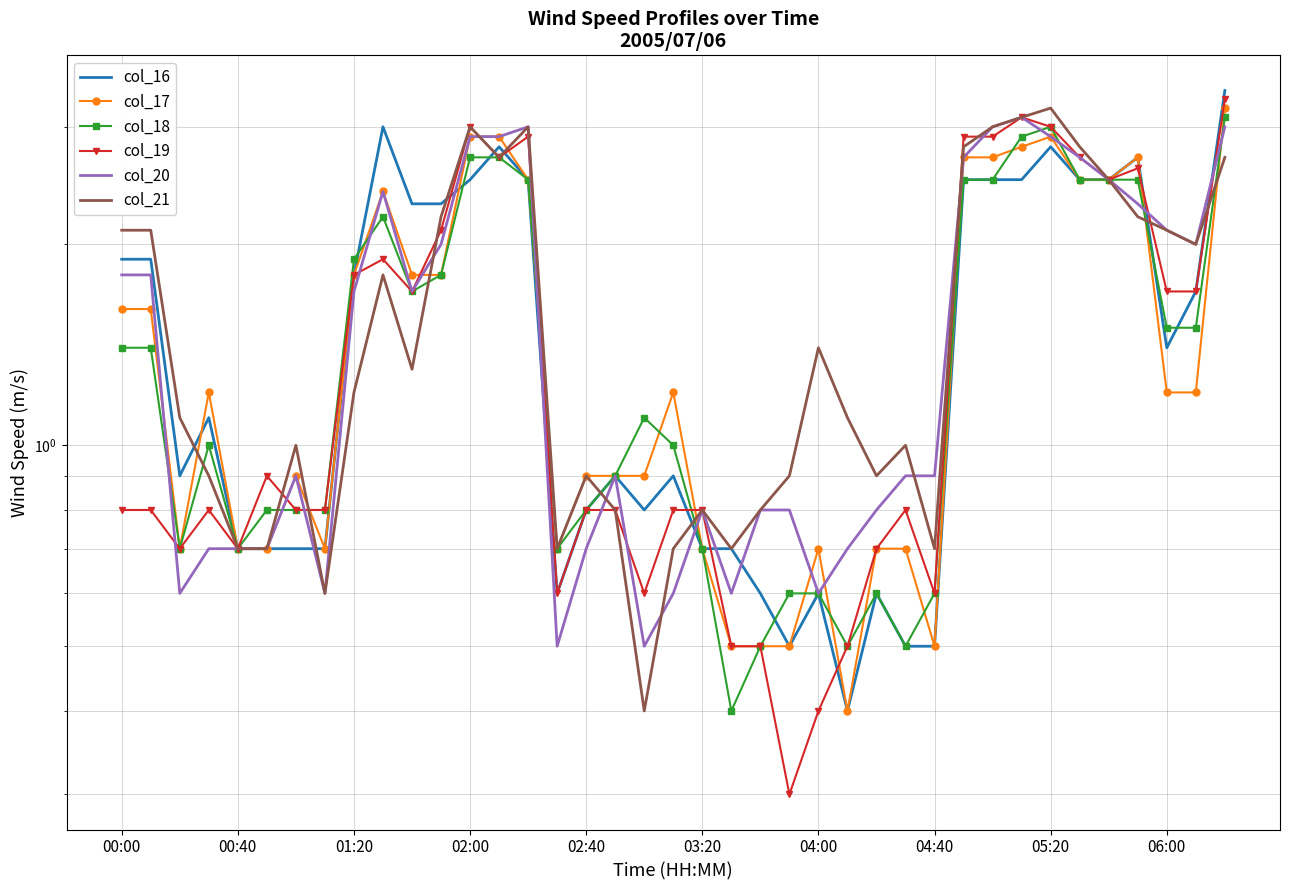

After their last crossing, which series has the higher values: col_20 or col_16?

col_16